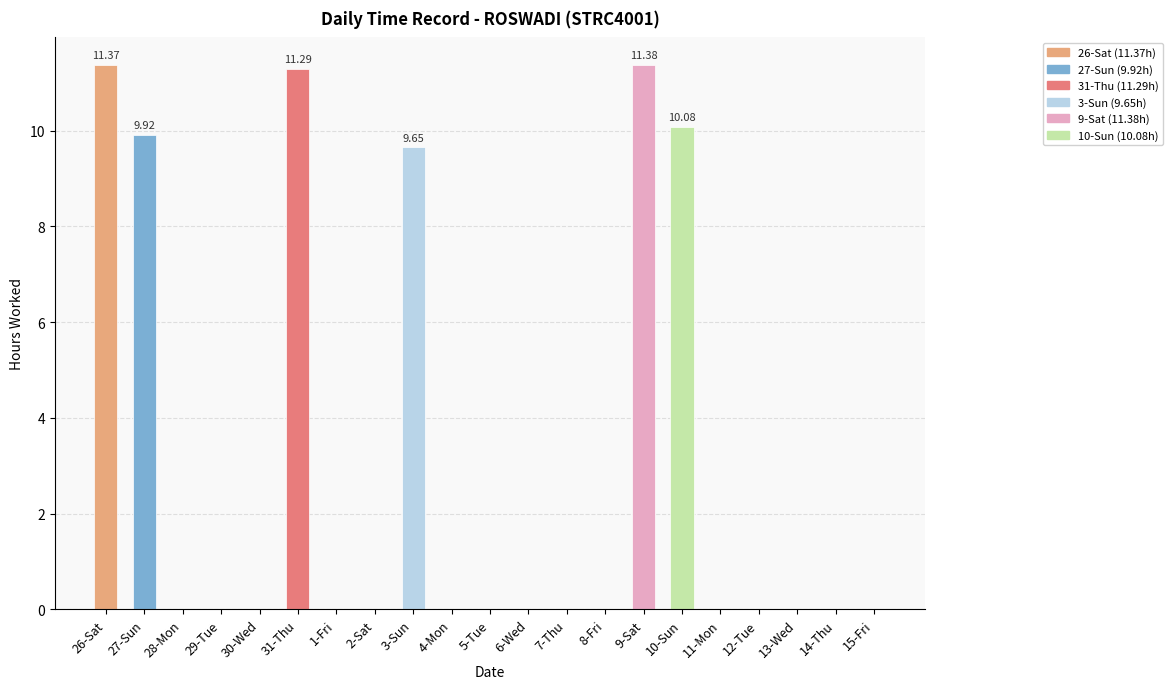

Between 2-Sat and 27-Sun, which is larger?

27-Sun